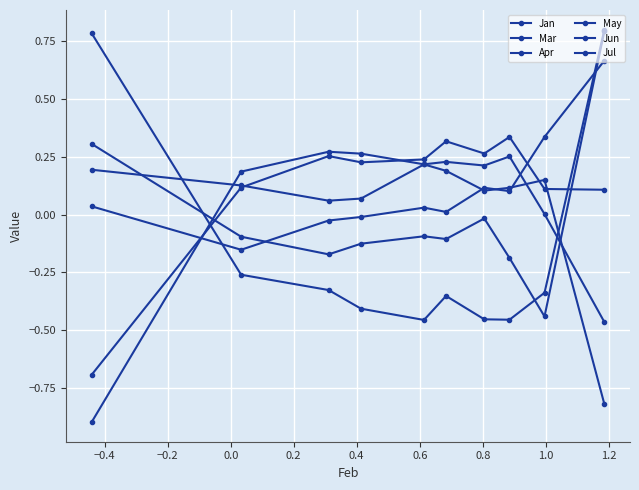

What is the maximum value shown in the chart?

0.8